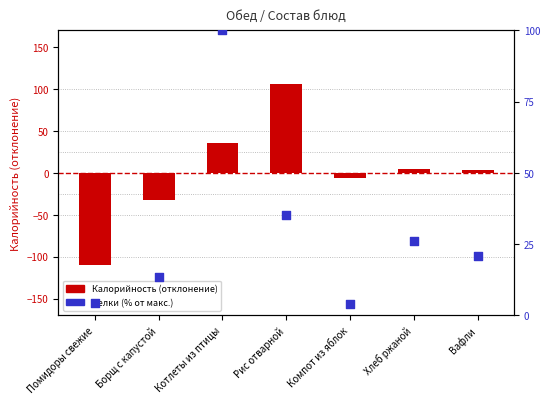

At which category is the sum across all series the highest?

Рис отварной